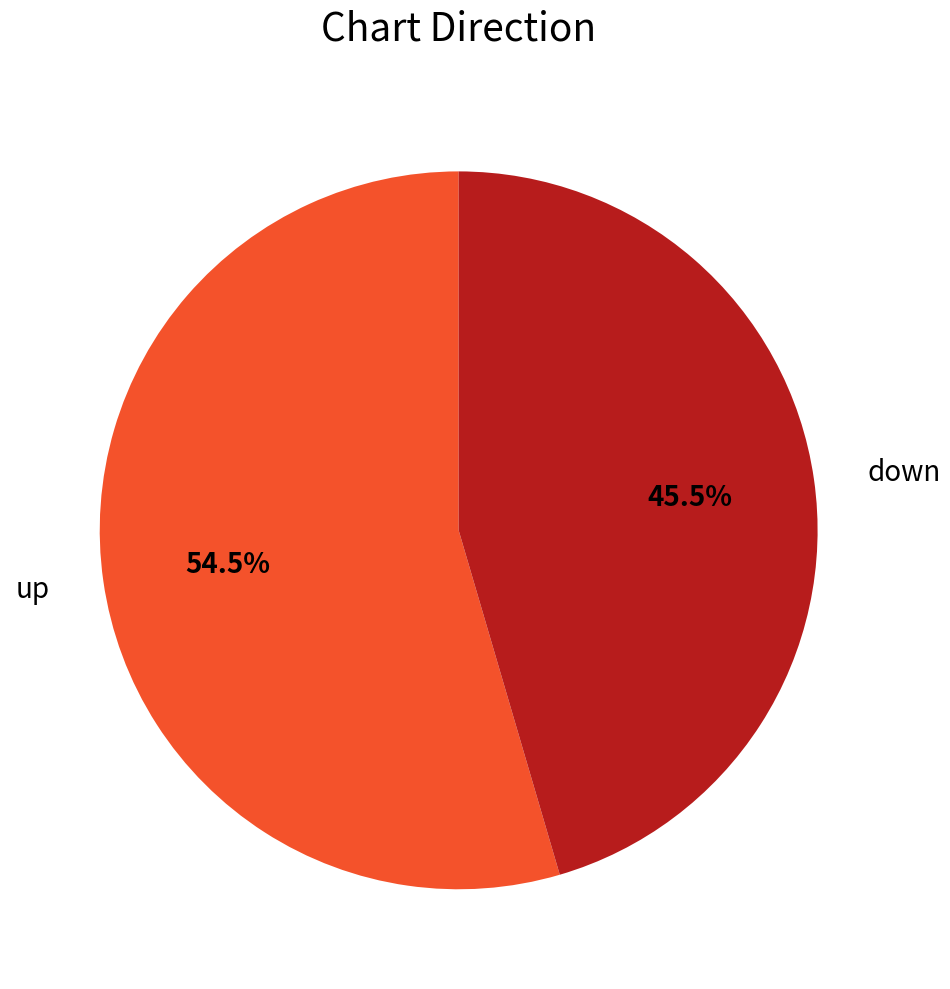

Is there a majority slice in this chart?

Yes